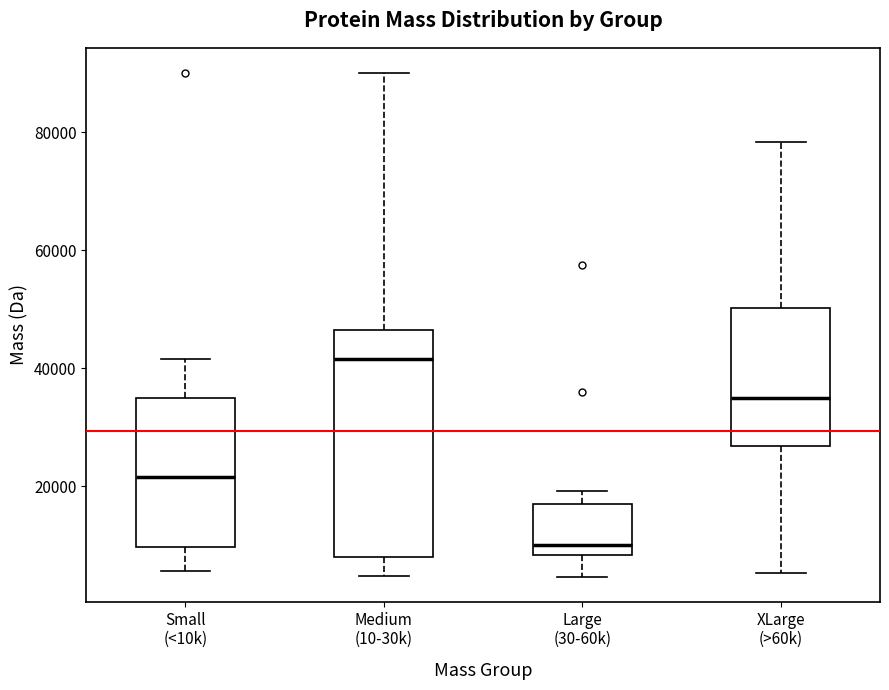

Reading left to right, transcribe this box plot: for each box, give where its median line is, the range the box spans, and where its two whiskers end, as read against the y-axis. The values are not printed on the chart, so give them approximately, as read against the axis.

Small (<10k): median 22000, box 10000 to 36000, whiskers 6000 to 42000
Medium (10-30k): median 42000, box 8000 to 46000, whiskers 4000 to 90000
Large (30-60k): median 10000, box 8000 to 18000, whiskers 4000 to 20000
XLarge (>60k): median 34000, box 26000 to 50000, whiskers 6000 to 78000